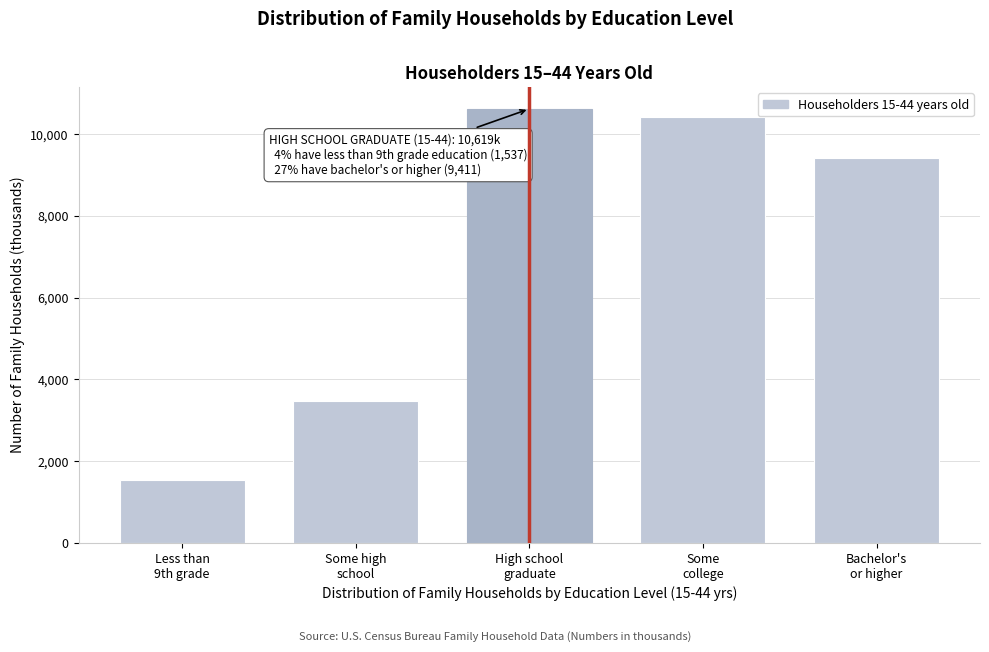

Reading left to right, extract all data points from this chart.

1537	3472	10619	10430	9411